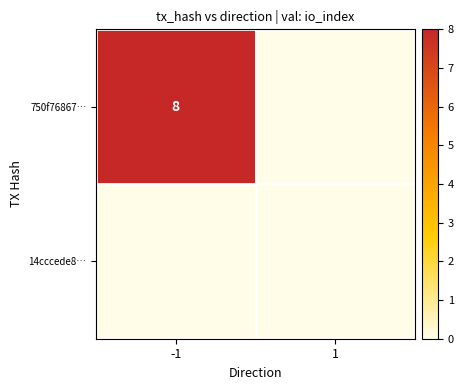

Is it true that 14cccede8… equals 0 at 1?

True